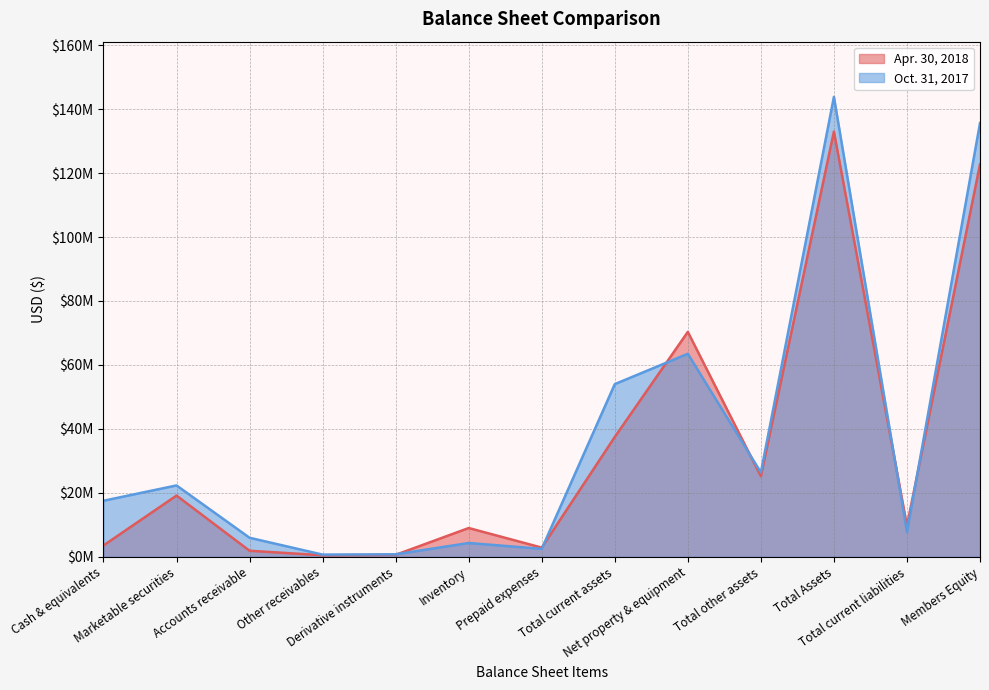

Between which two adjacent categories do Oct. 31, 2017 and Apr. 30, 2018 first intersect?

Derivative instruments and Inventory